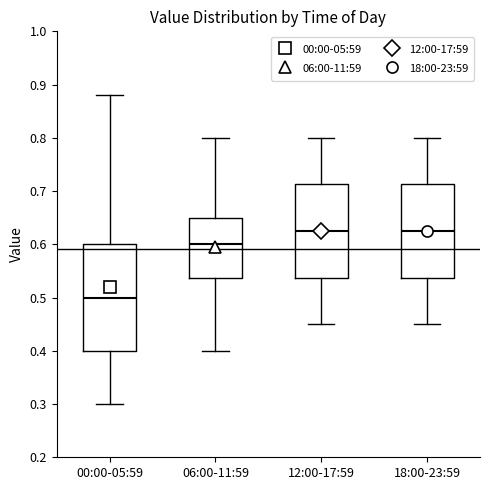

Comparing the boxes themselves (not the whiskers), which one is the tallest?

00:00-05:59